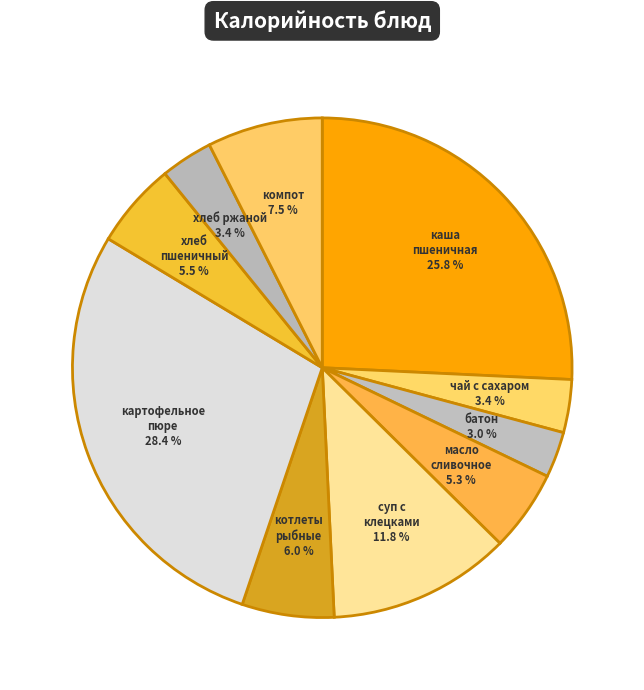

How many slices are in this pie chart?

10